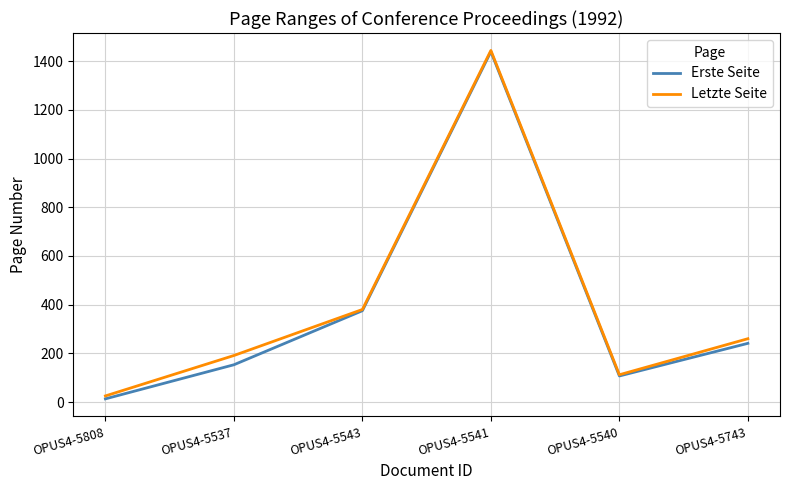

Is this an area chart (filled region under the line)?

No